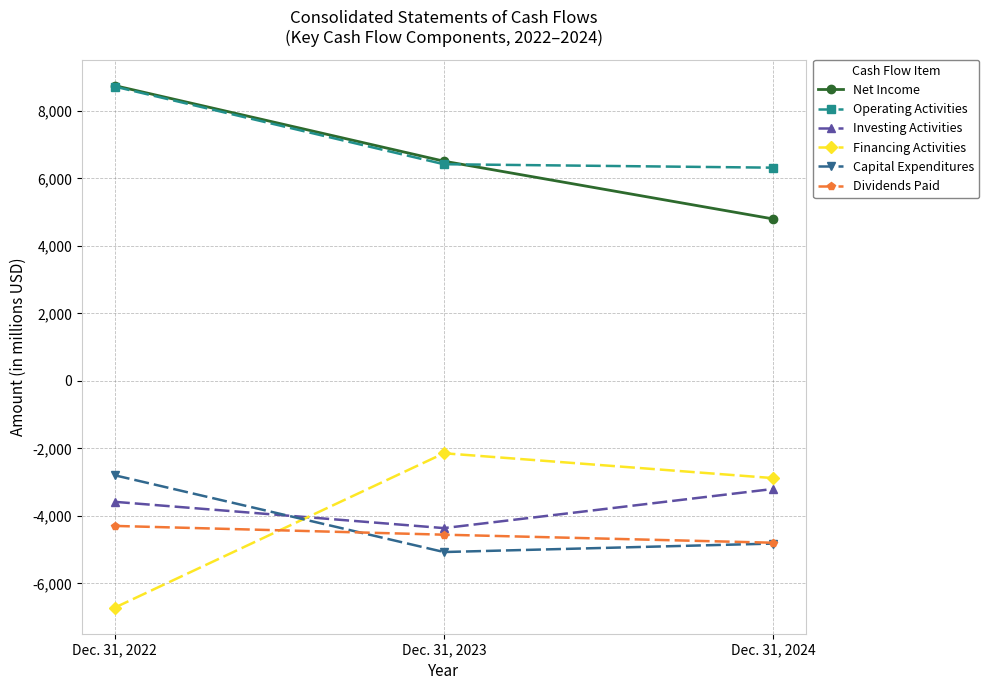

Is it true that Capital Expenditures equals -1953 at Dec. 31, 2024?

False